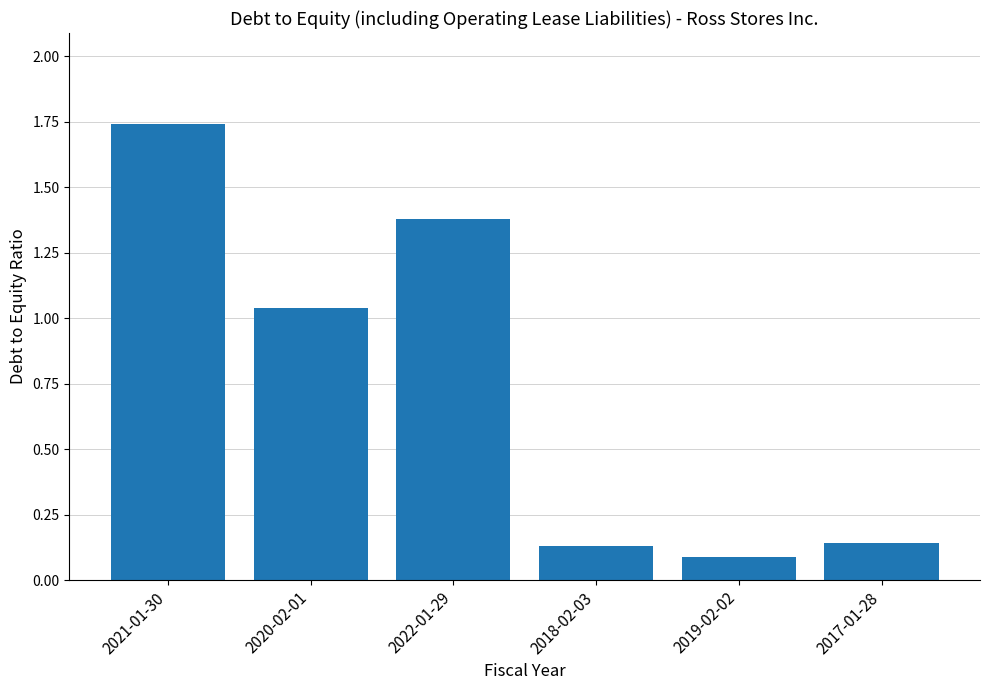

What is the label of the 1st bar from the right?

2017-01-28